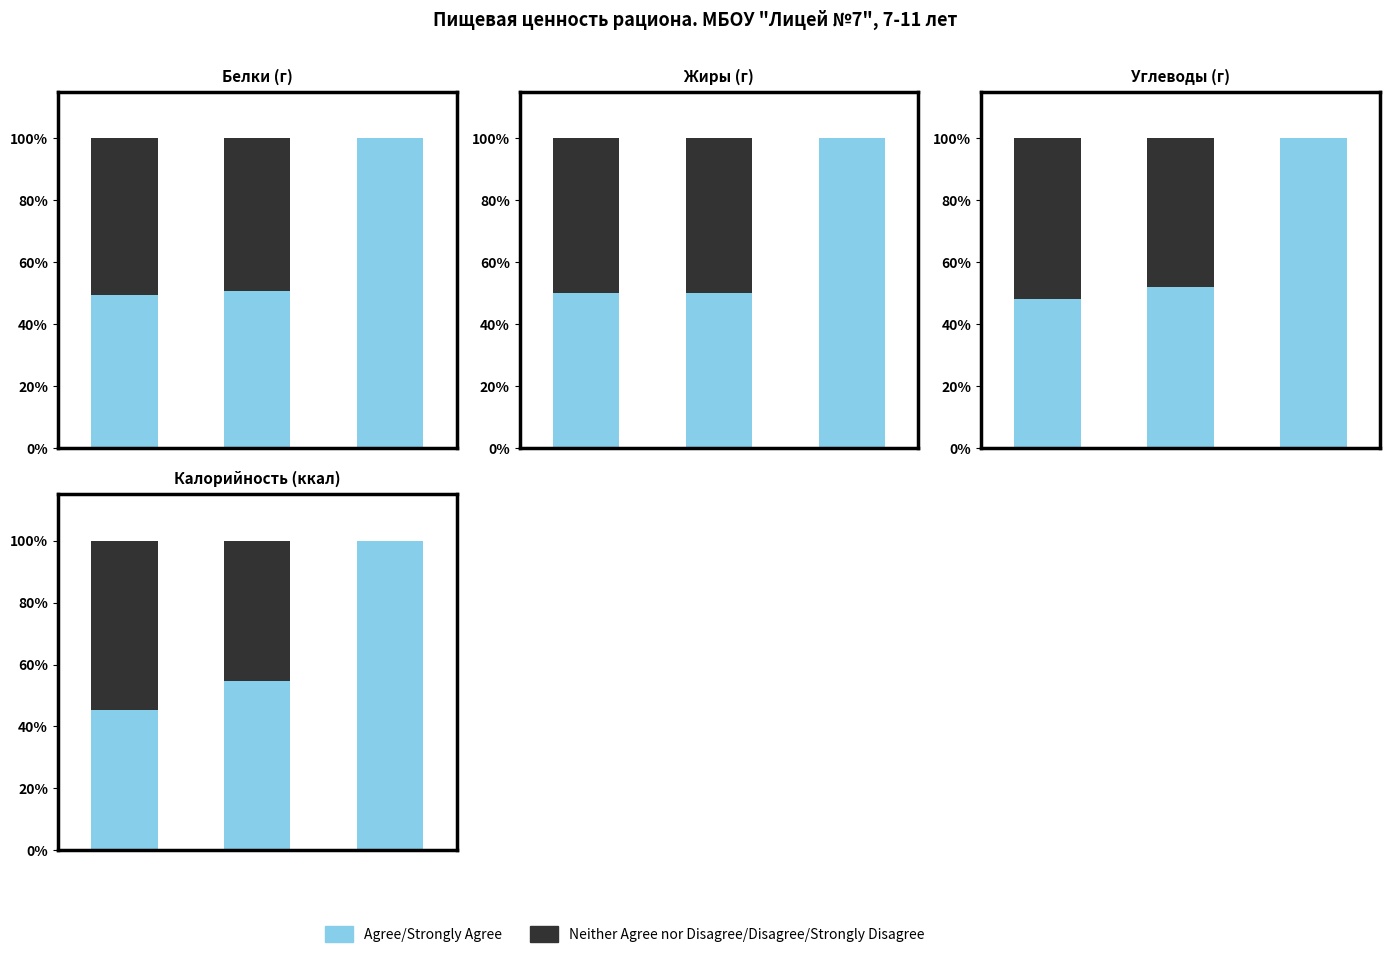

List the series in order of their overall mean, lowest first.

Neither Agree nor Disagree/Disagree/Strongly Disagree, Agree/Strongly Agree